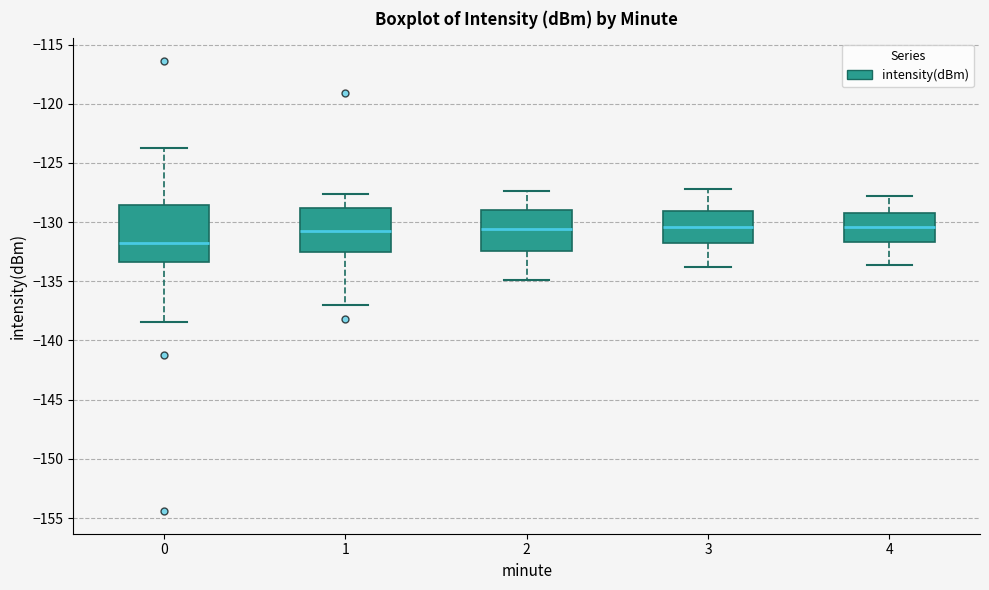

Which box has the lowest median line?

0